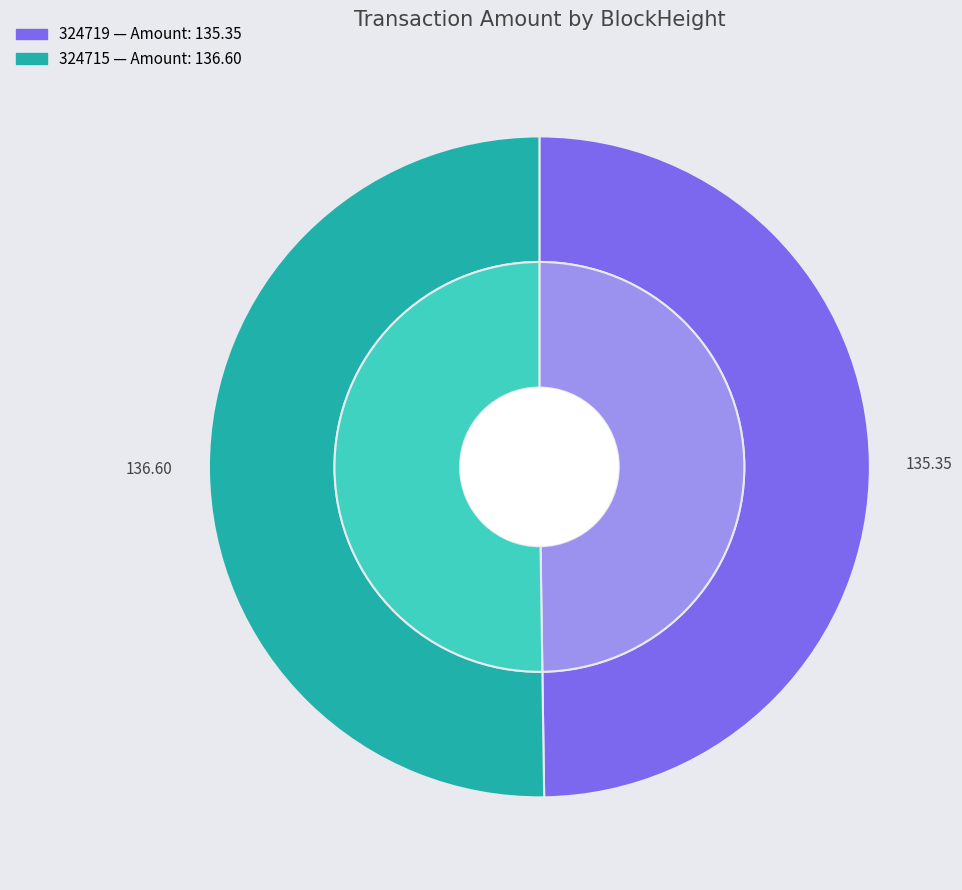

What is the smallest slice in the pie chart?

324719